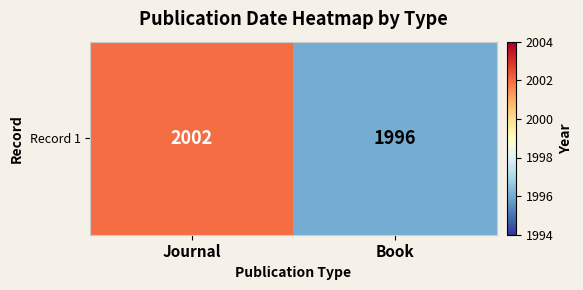

List the labels in order of value, largest first.

Journal, Book